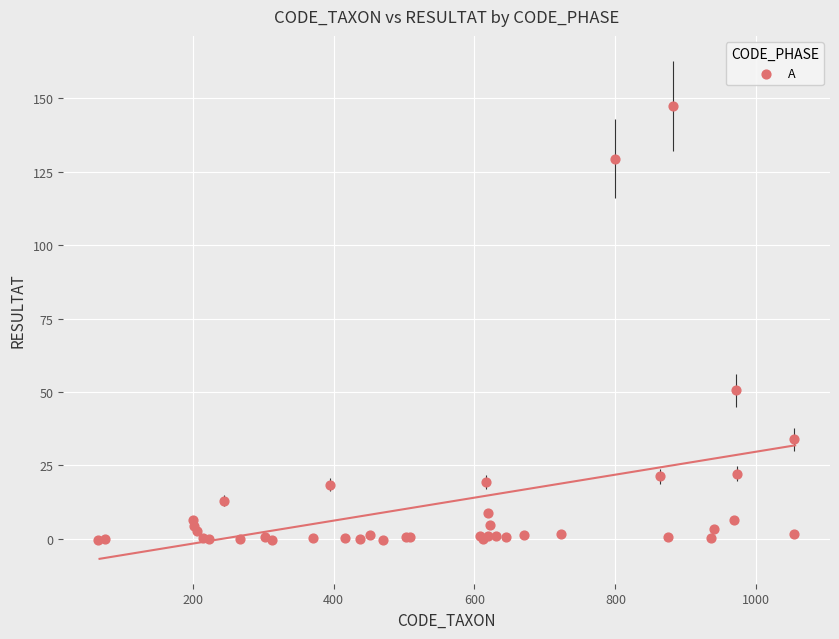

What Y value in the scatter plot is closest to 73?

50.6